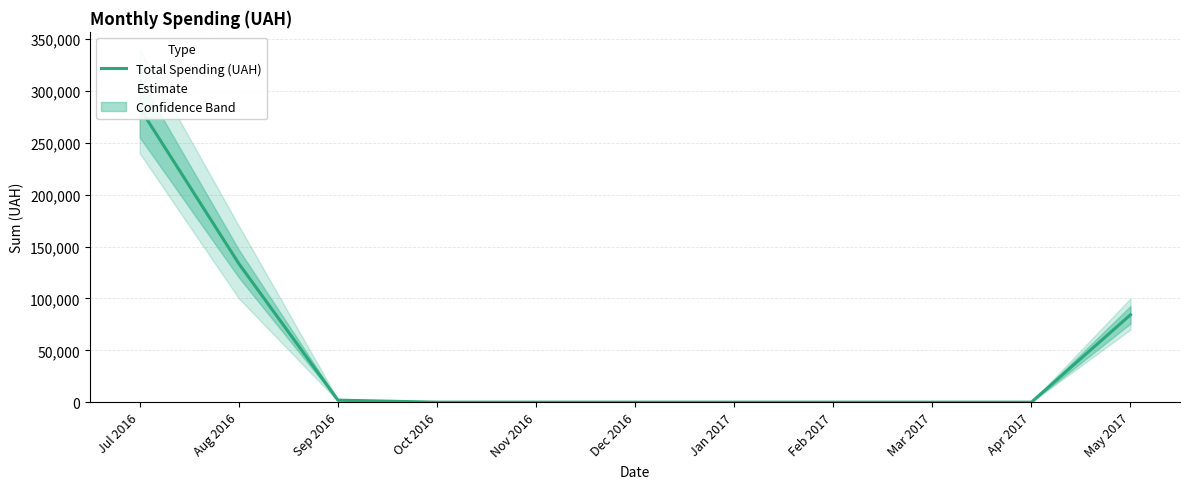

What is the difference between the second highest and second lowest values?

133570.1